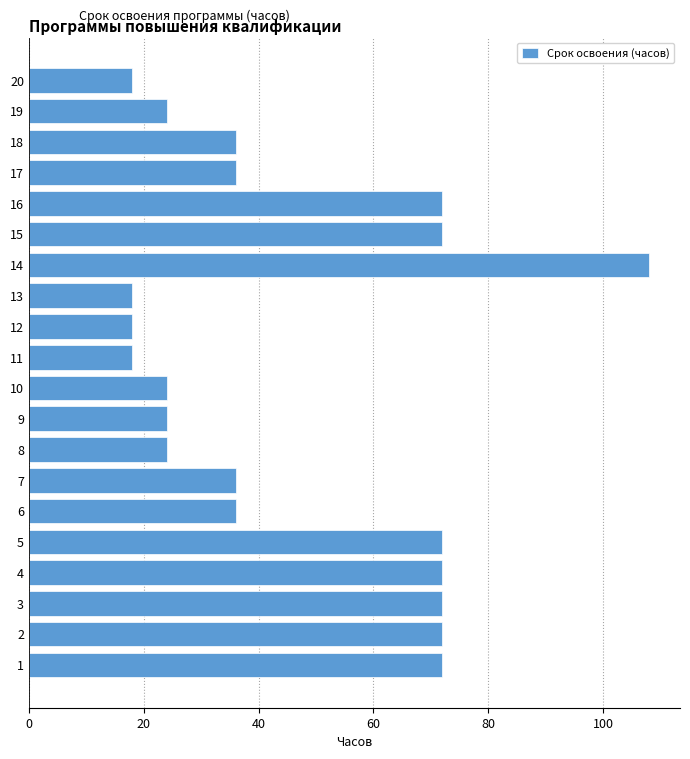

The chart shows a value of 18 at 12. True or false?

True